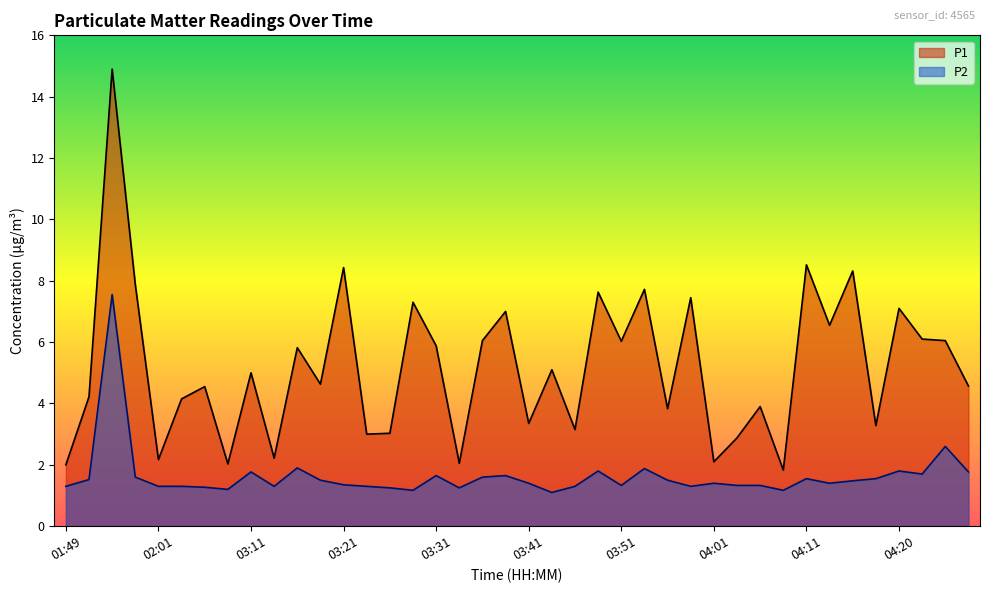

What value does the P1 series have at 04:23?

6.1